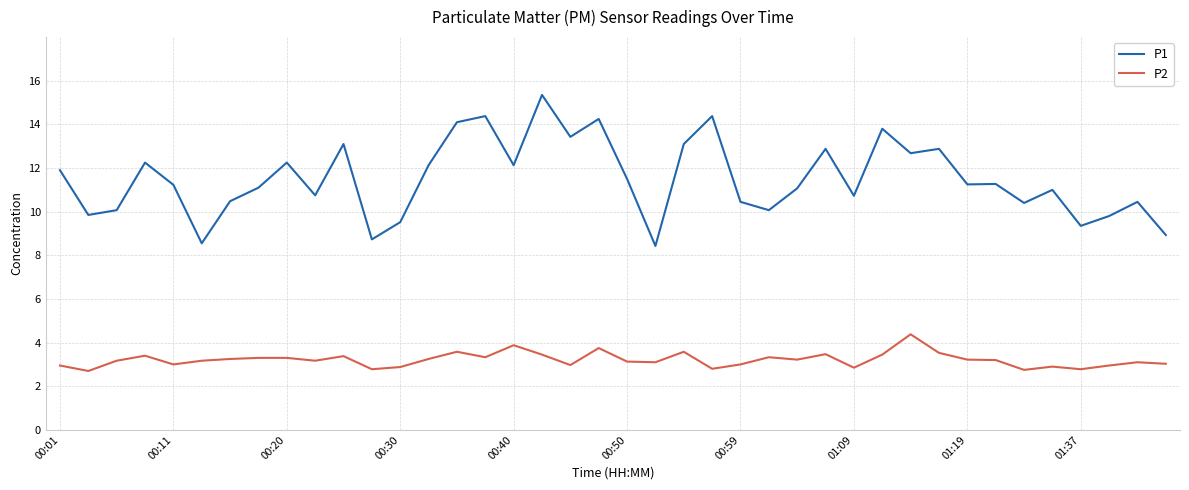

True or false: P2 and P1 cross at least once.

False